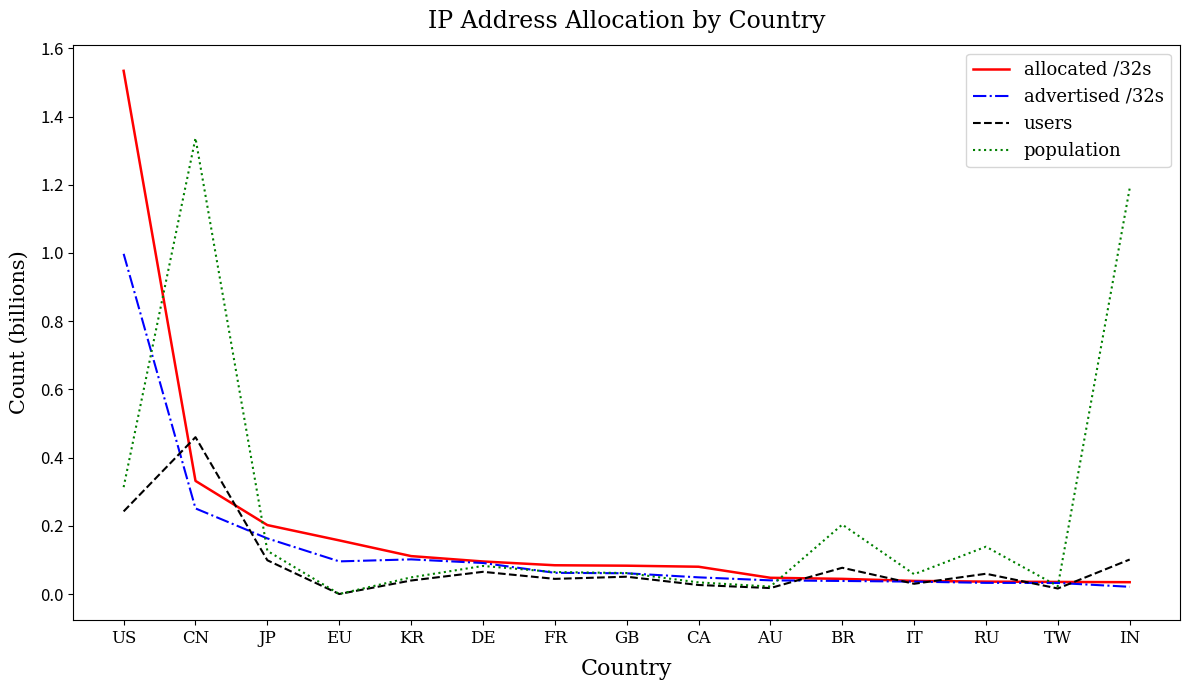

How many categories are shown in the chart?

15